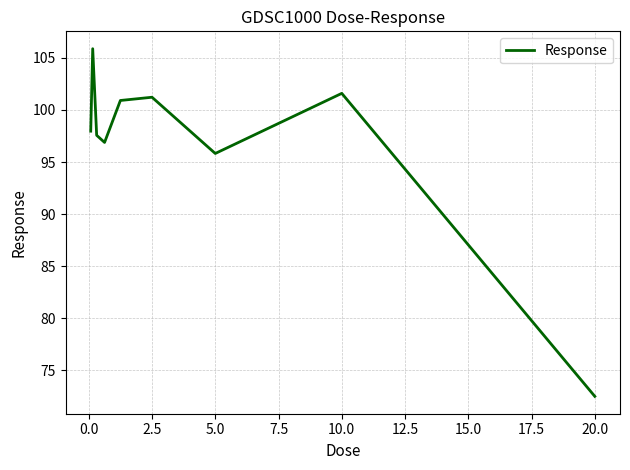

What is the minimum value shown in the chart?

72.5